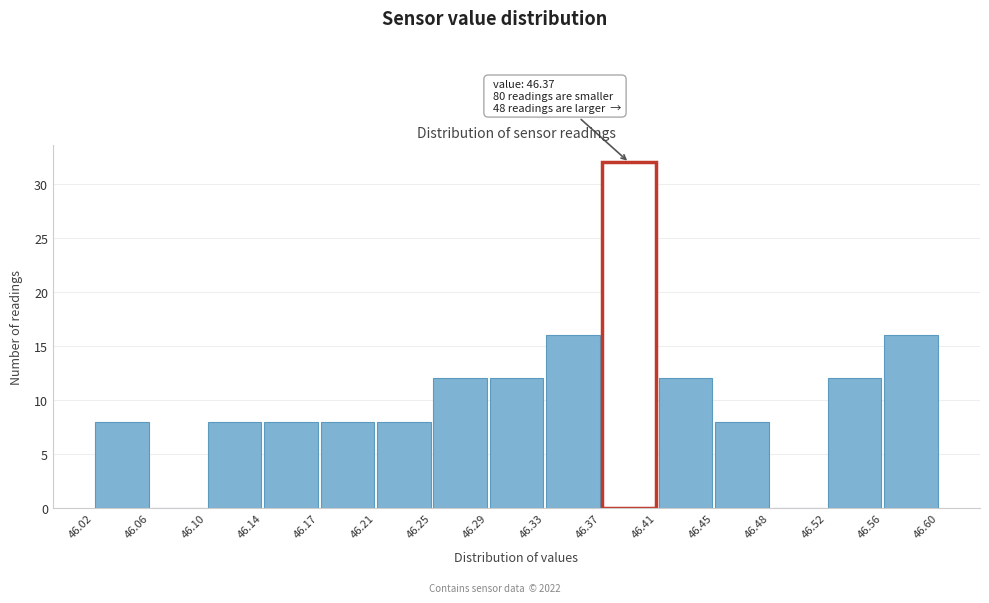

Over which range of the x-axis is the bar tallest?

46.37 to 46.41